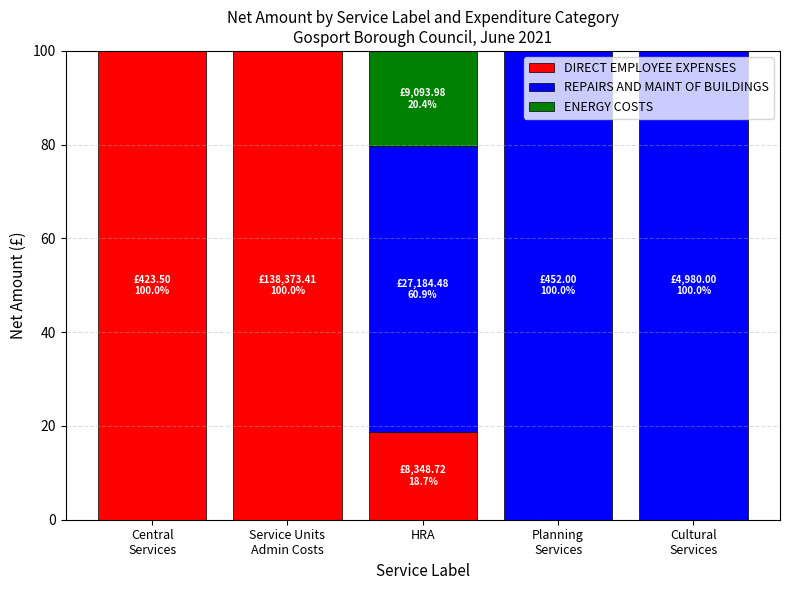

Are the bars grouped side by side (vs. stacked)?

No